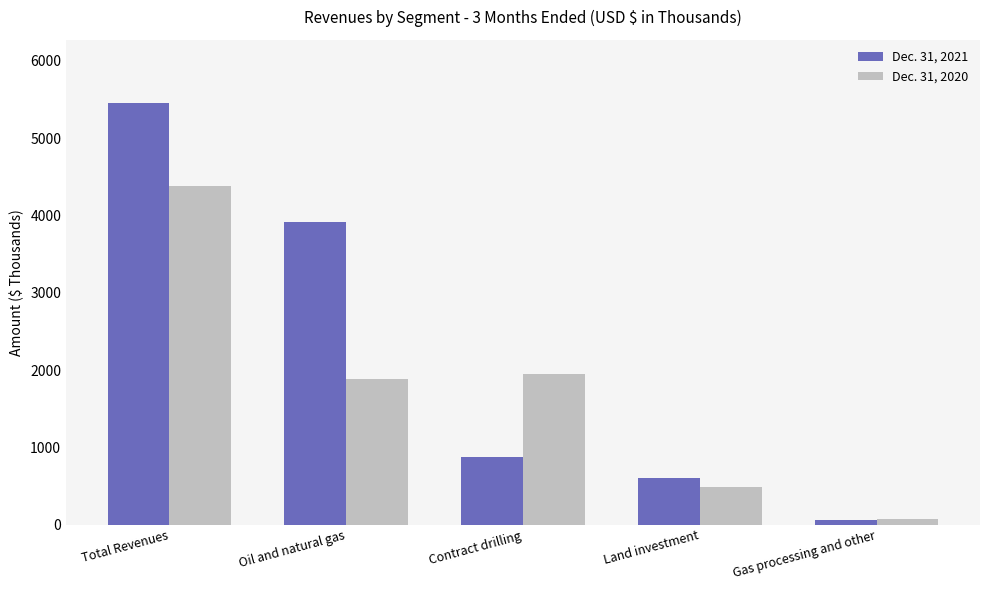

What are all the series names shown in the legend?

Dec. 31, 2021, Dec. 31, 2020